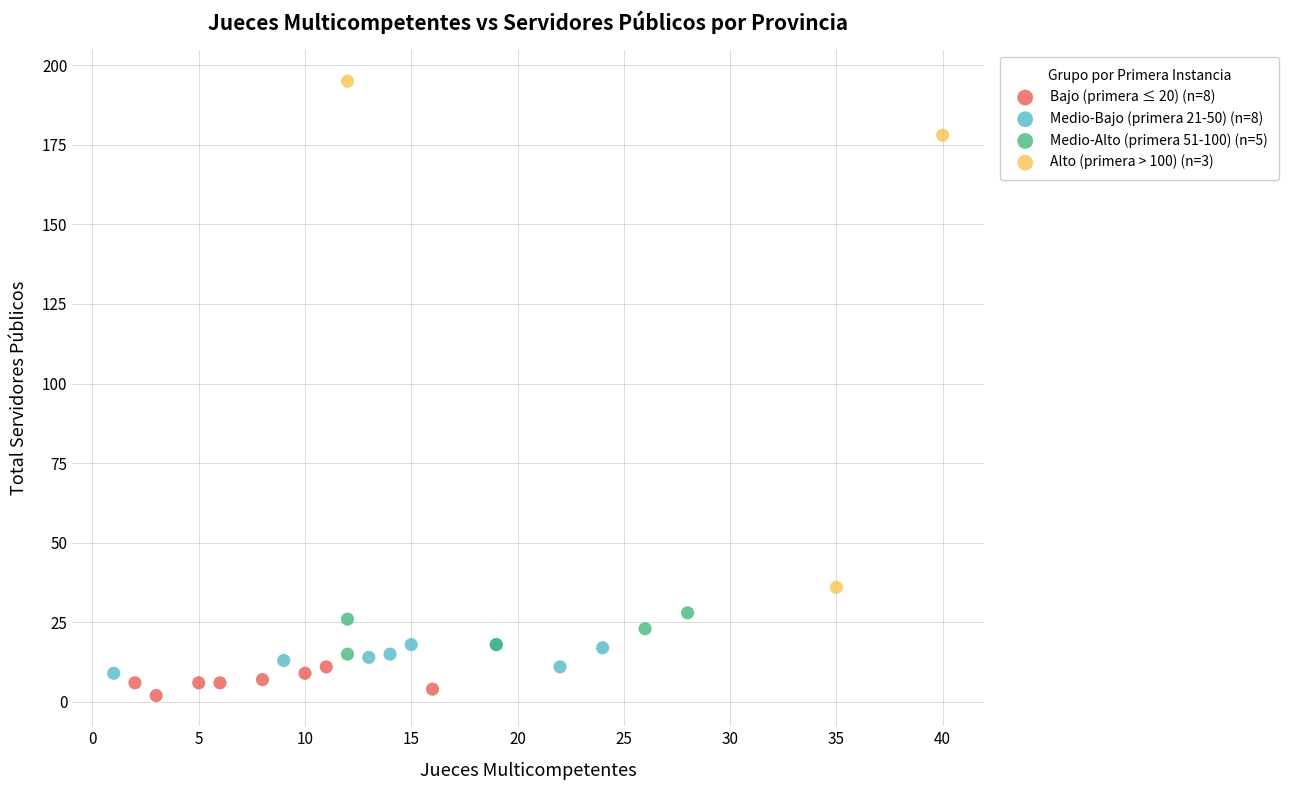

What are all the series names shown in the legend?

Bajo (primera ≤ 20) (n=8), Medio-Bajo (primera 21-50) (n=8), Medio-Alto (primera 51-100) (n=5), Alto (primera > 100) (n=3)